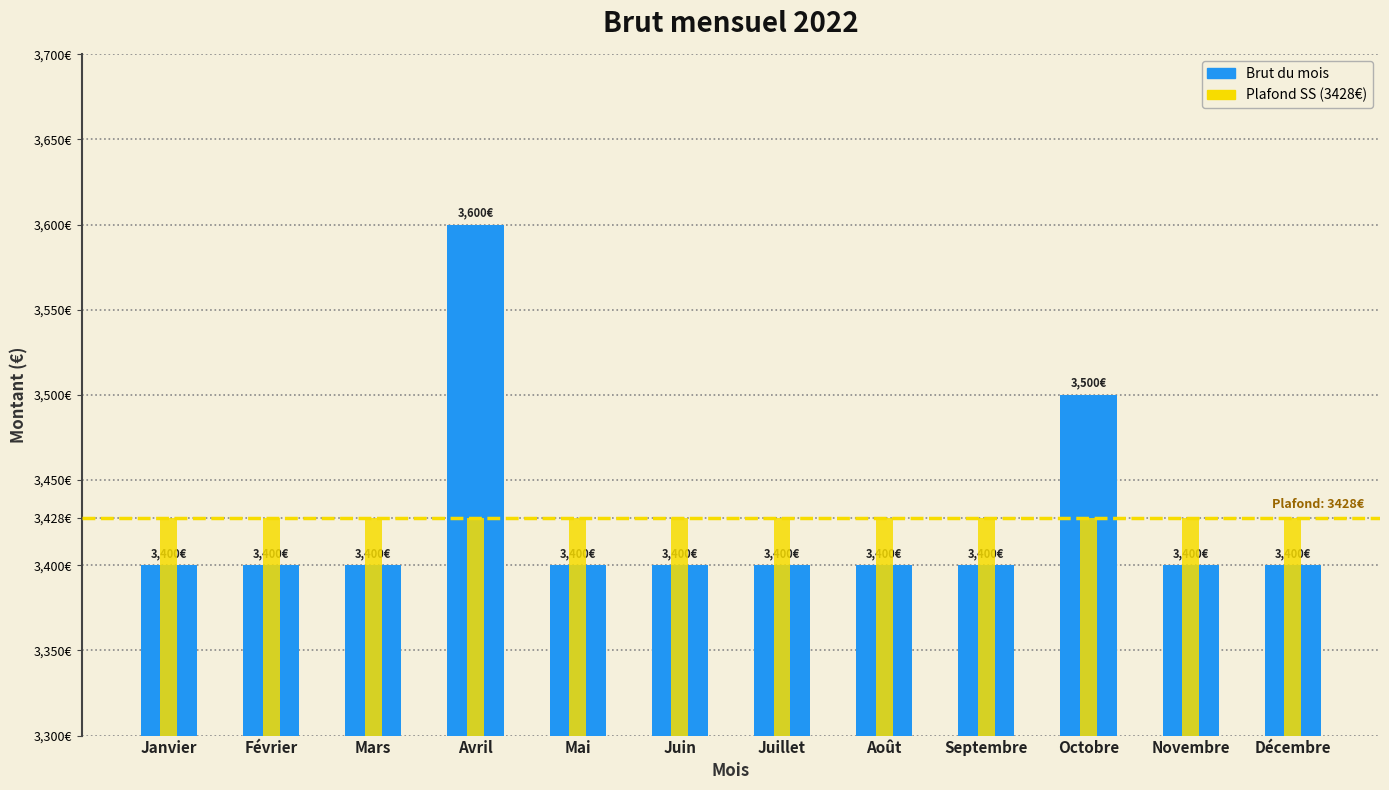

Between Mai and Octobre, which series saw the biggest shift?

Brut du mois